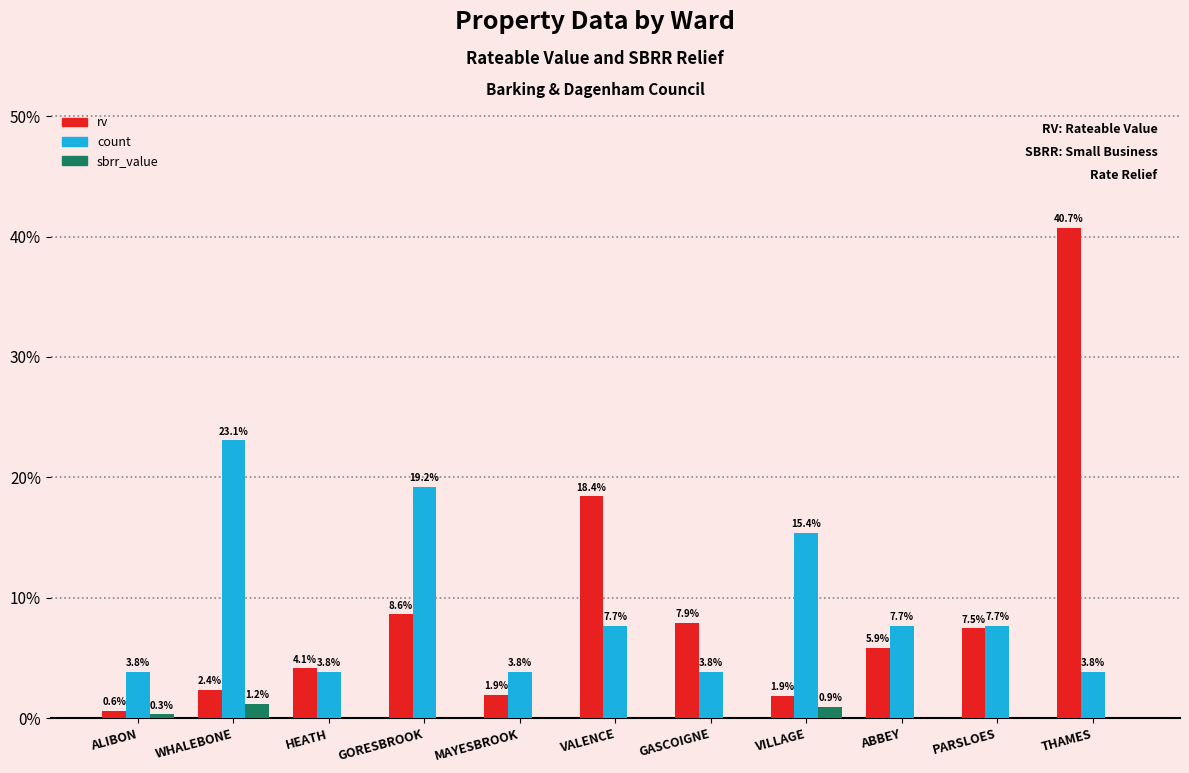

Count the number of data series in this chart.

3